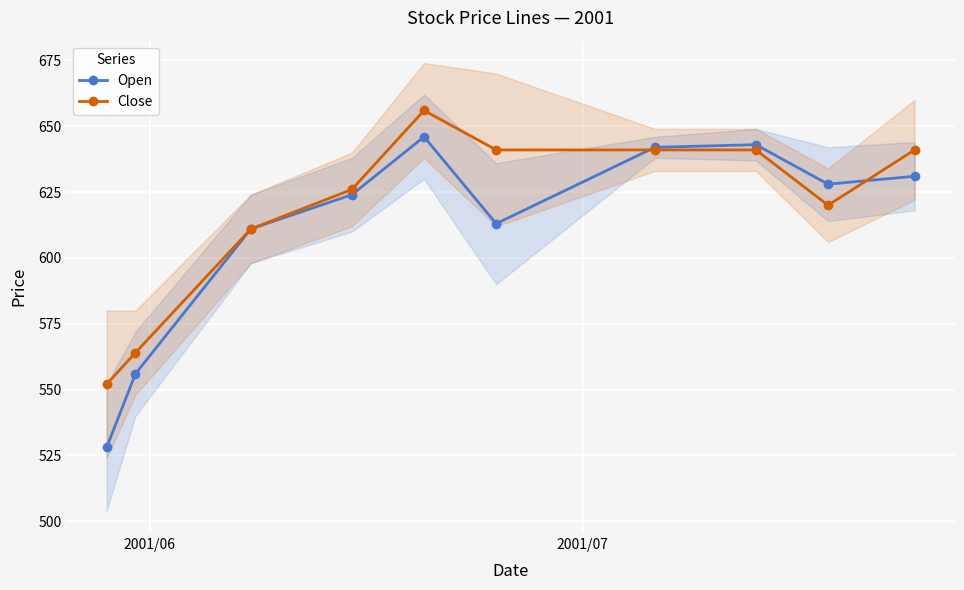

How many interior local peaks does the Open series have?

2